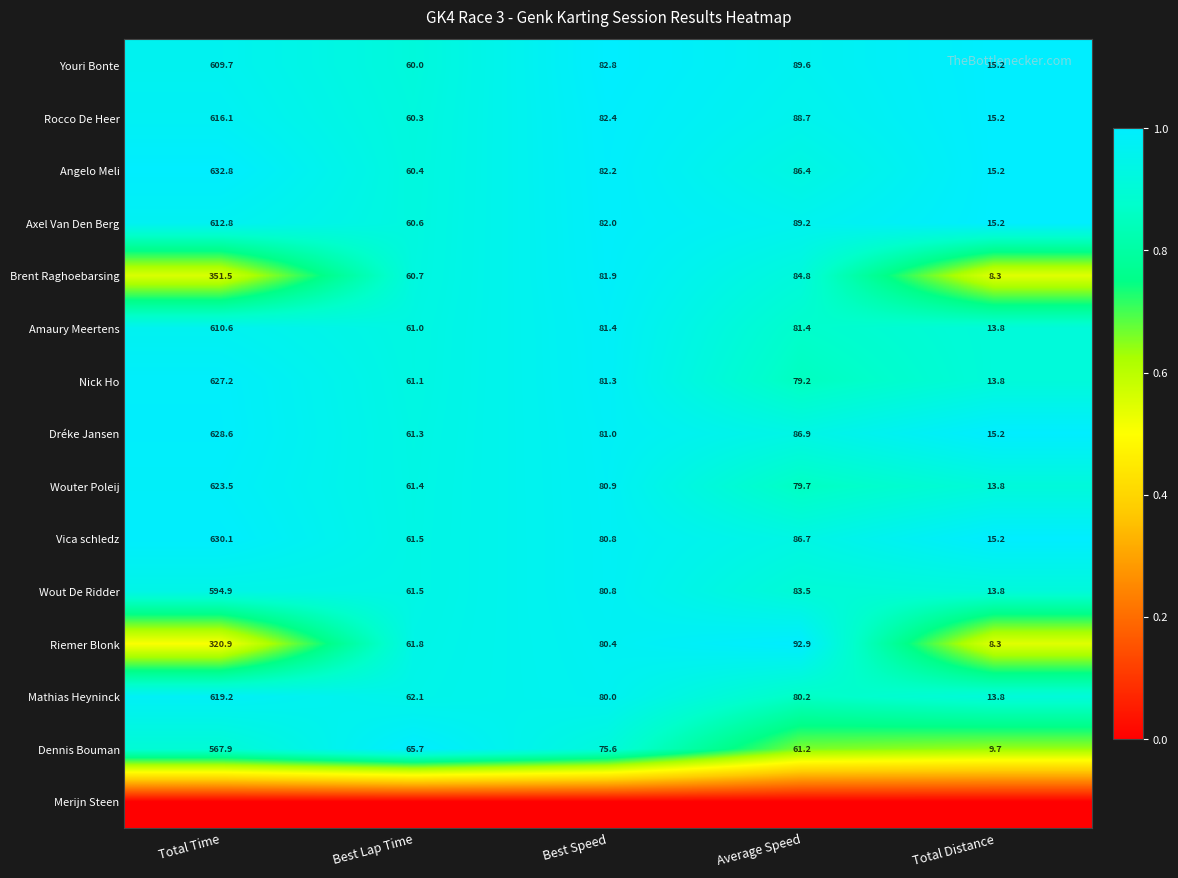

True or false: Wouter Poleij has a value of 80.9 at Best Speed.

True